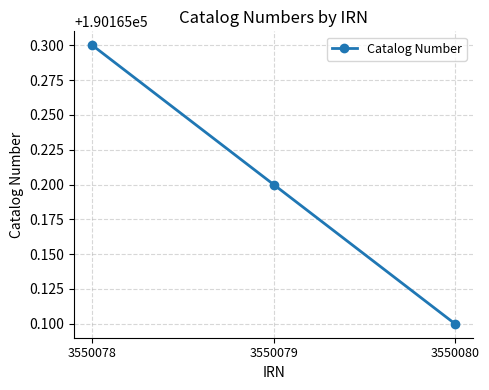

What is the greatest value displayed?

190165.3